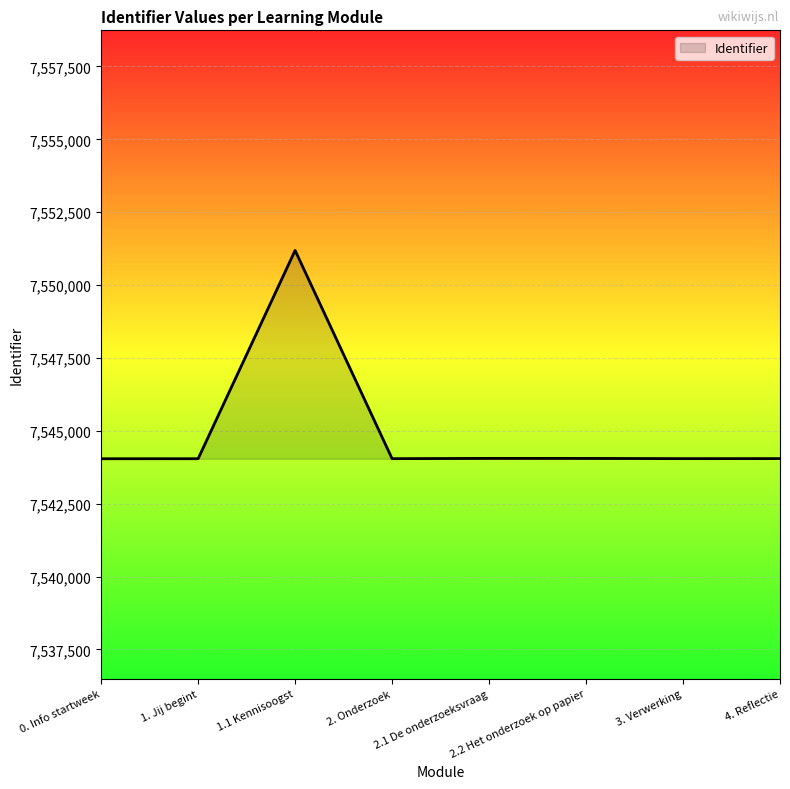

What is the greatest value displayed?

7551189